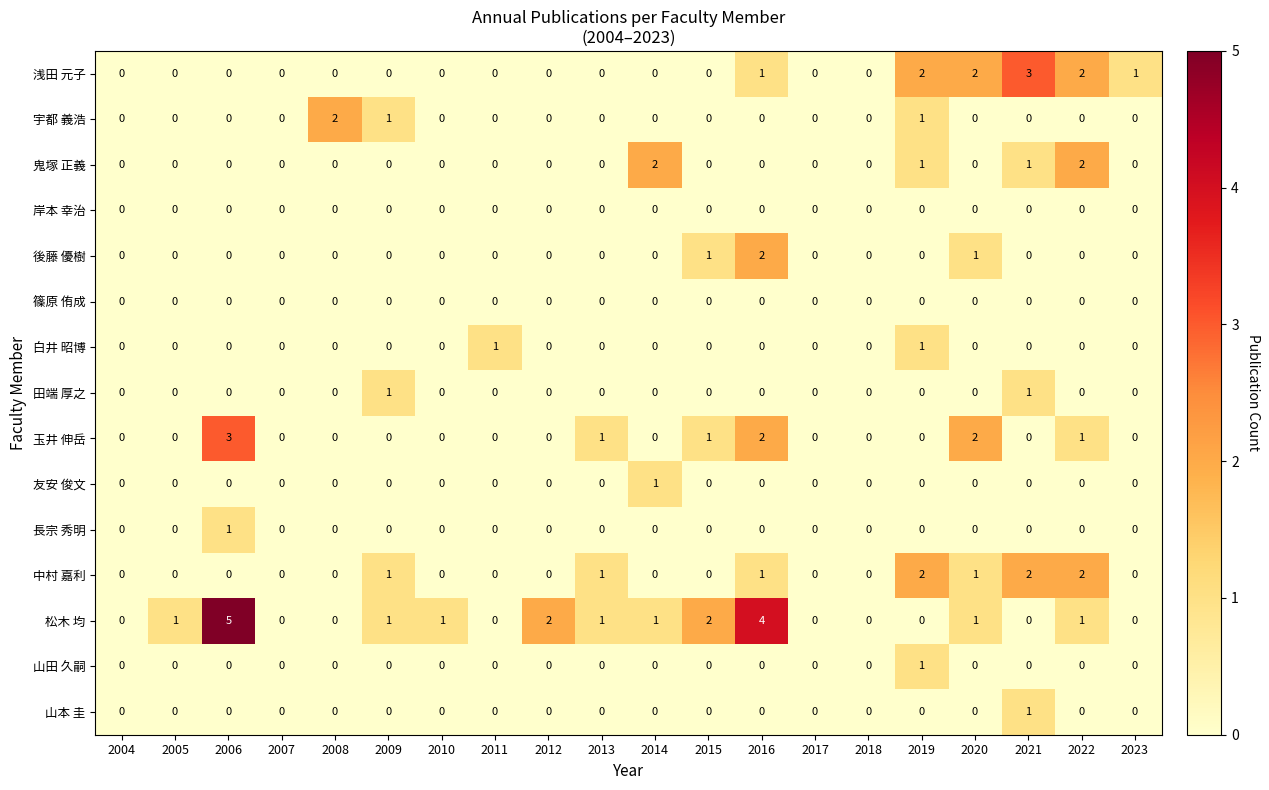

Which series changed the most between 2020 and 2023?

玉井 伸岳